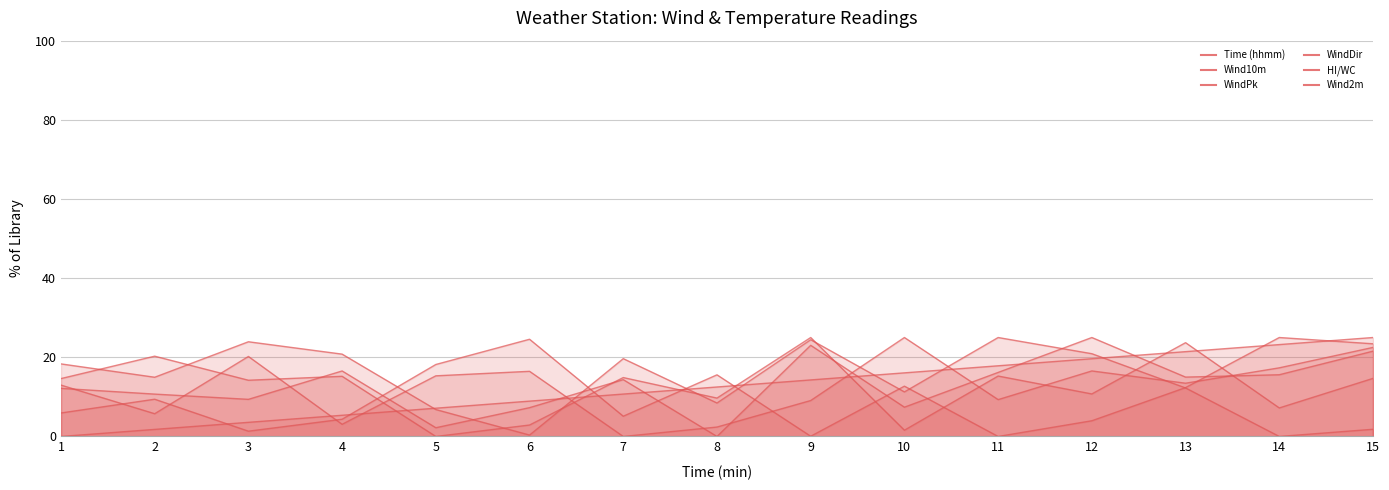

What is the sum of the Time (hhmm) values at 5 and 4?

12.5